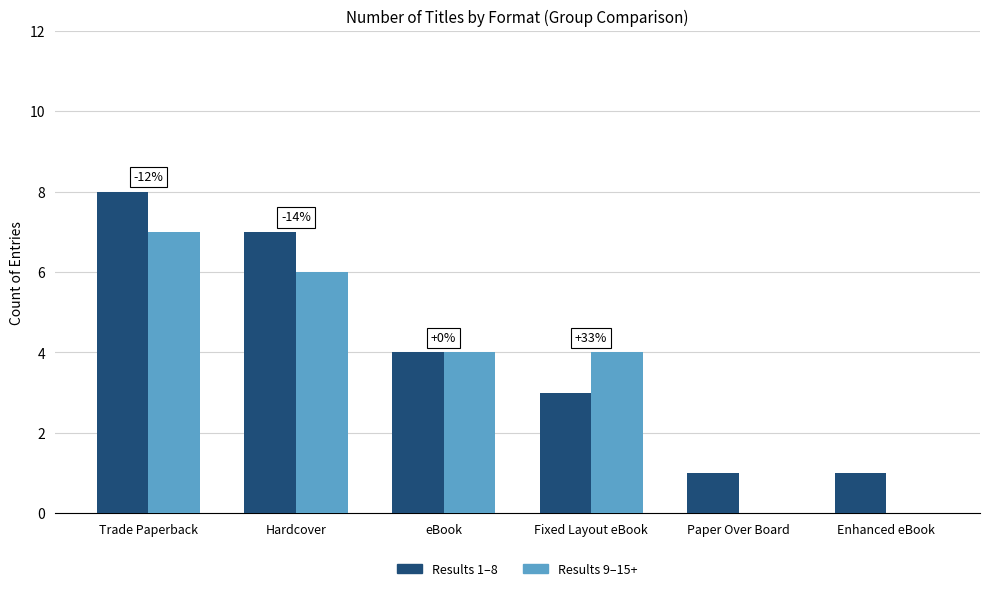

What are all the series names shown in the legend?

Results 1–8, Results 9–15+